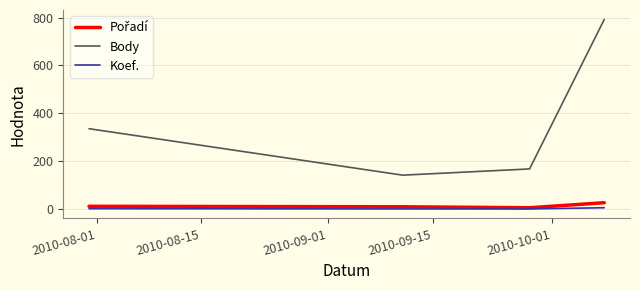

True or false: Koef. and Body intersect in this chart.

False